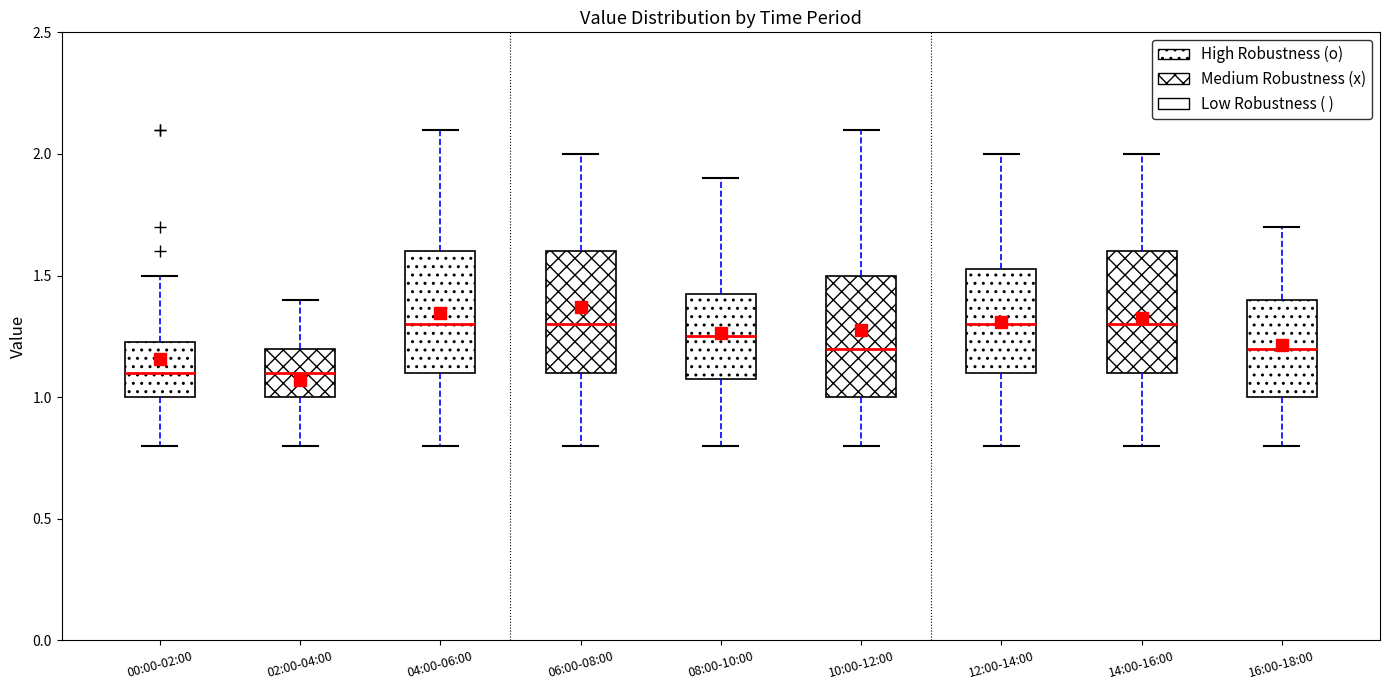

Reading left to right, transcribe this box plot: for each box, give where its median line is, the range the box spans, and where its two whiskers end, as read against the y-axis. The values are not printed on the chart, so give them approximately, as read against the axis.

00:00-02:00: median 1.10, box 1.00 to 1.25, whiskers 0.80 to 1.50
02:00-04:00: median 1.10, box 1.00 to 1.20, whiskers 0.80 to 1.40
04:00-06:00: median 1.30, box 1.10 to 1.60, whiskers 0.80 to 2.10
06:00-08:00: median 1.30, box 1.10 to 1.60, whiskers 0.80 to 2.00
08:00-10:00: median 1.25, box 1.10 to 1.45, whiskers 0.80 to 1.90
10:00-12:00: median 1.20, box 1.00 to 1.50, whiskers 0.80 to 2.10
12:00-14:00: median 1.30, box 1.10 to 1.55, whiskers 0.80 to 2.00
14:00-16:00: median 1.30, box 1.10 to 1.60, whiskers 0.80 to 2.00
16:00-18:00: median 1.20, box 1.00 to 1.40, whiskers 0.80 to 1.70